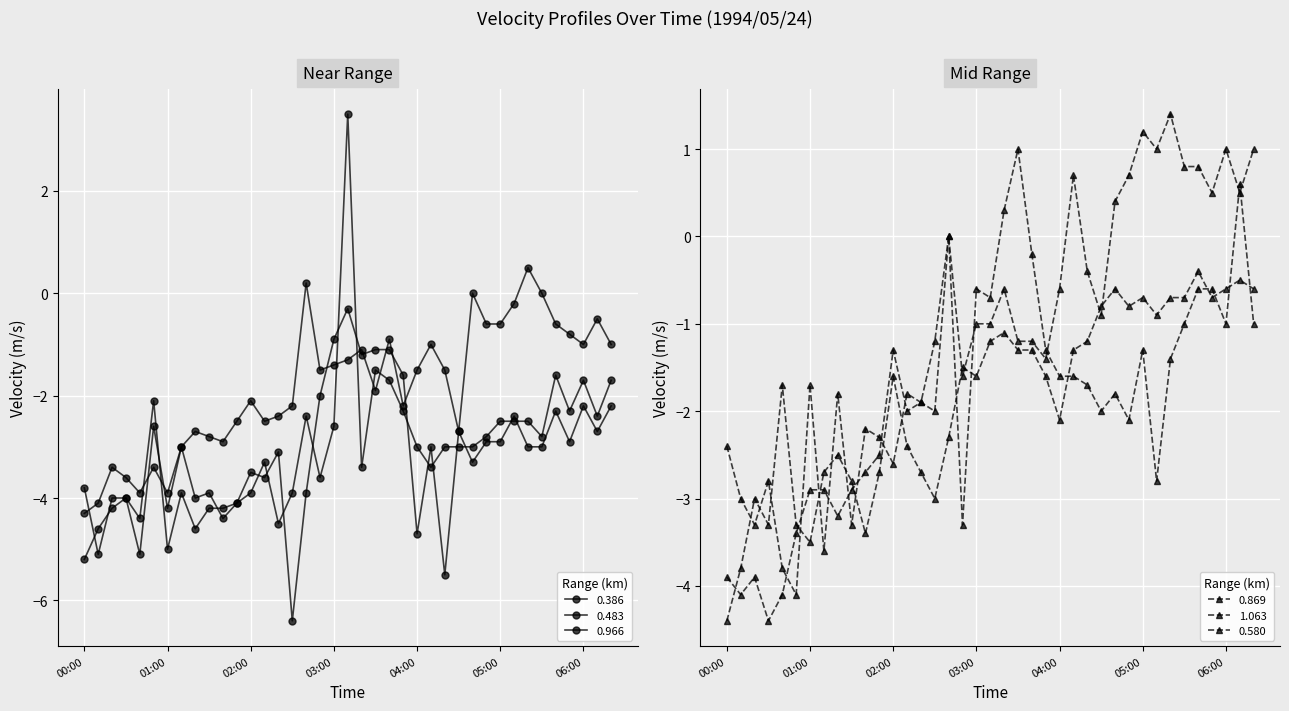

Which series has the largest range (max minus min)?

0.386